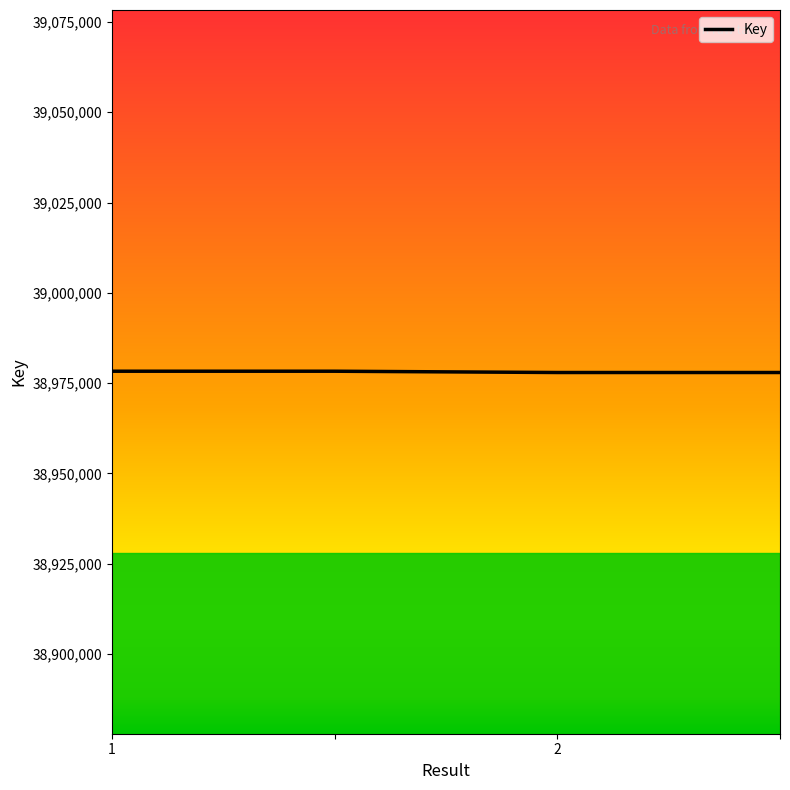

What is the smallest value displayed?

38977948